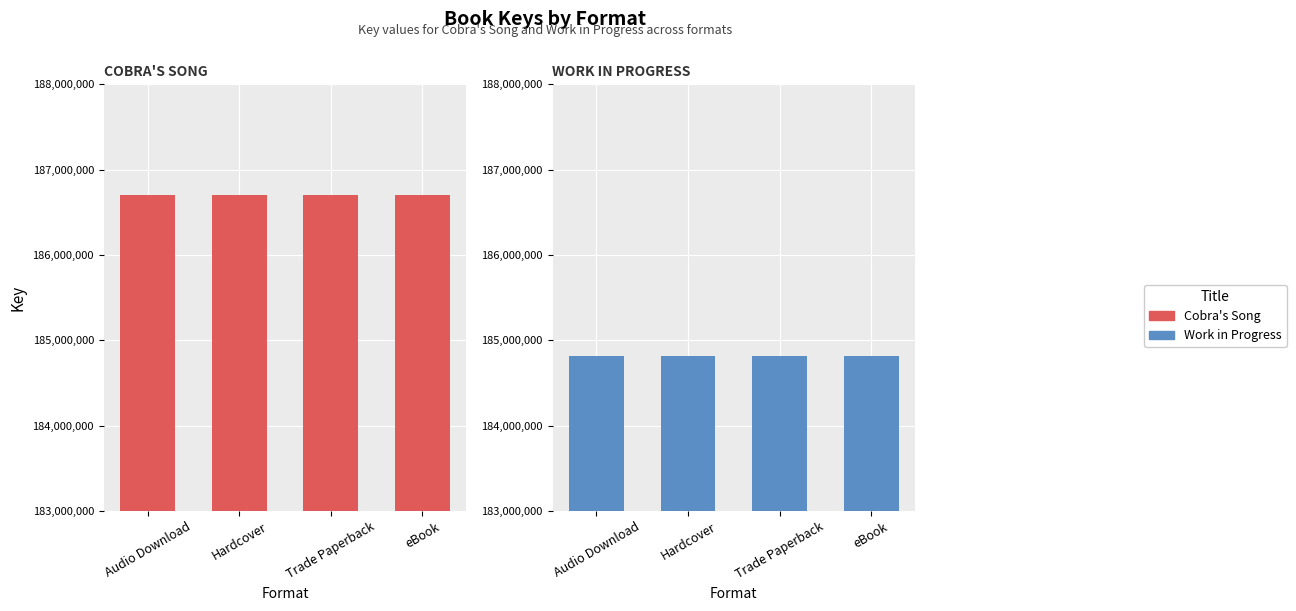

Which category has the highest value in the Work in Progress series?

Audio Download